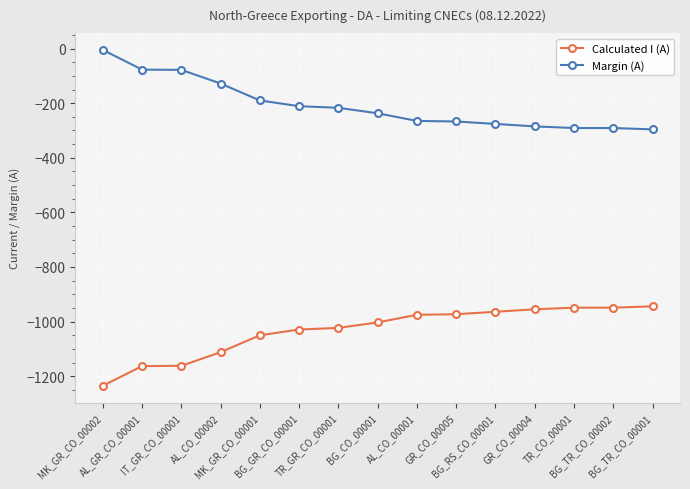

Is the value of Margin (A) at BG_CO_00001 greater than the value of Calculated I (A) at AL_CO_00001?

Yes